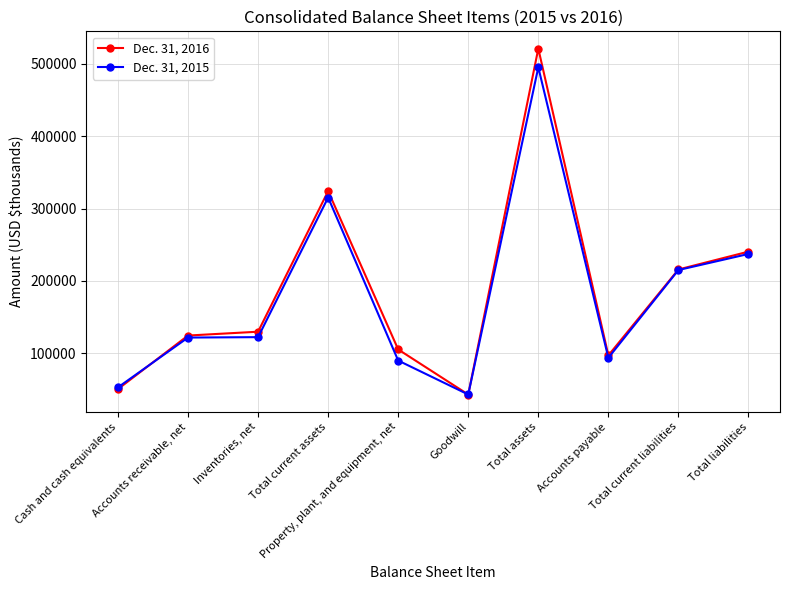

Which series changed the most between Total assets and Total liabilities?

Dec. 31, 2016